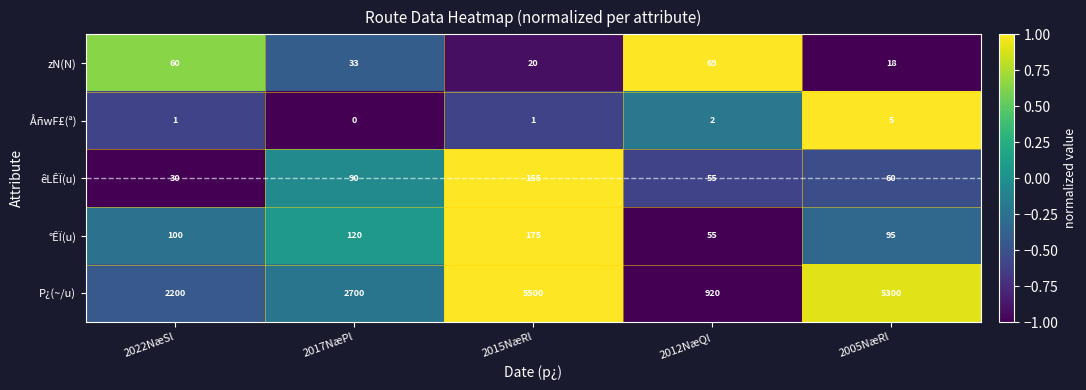

List the series in order of their peak value, lowest first.

ÅñwF£(ª), zN(N), êLÊÏ(u), °ÊÏ(u), P¿(~/u)